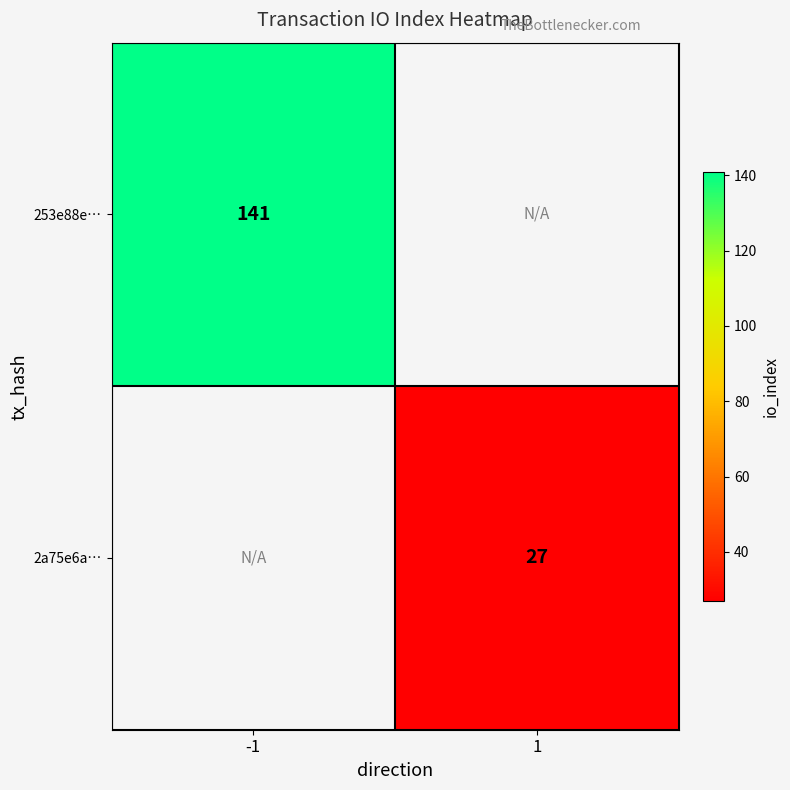

True or false: 2a75e6a… has a value of 16 at 1.

False